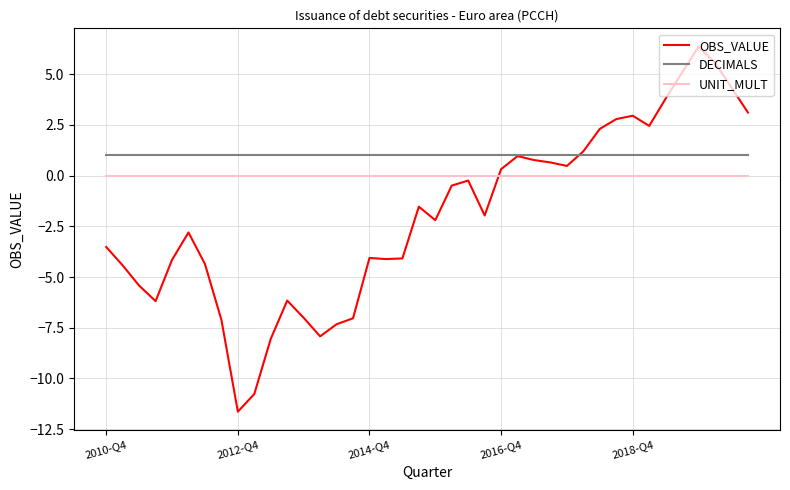

Which series has the largest total across all categories?

DECIMALS